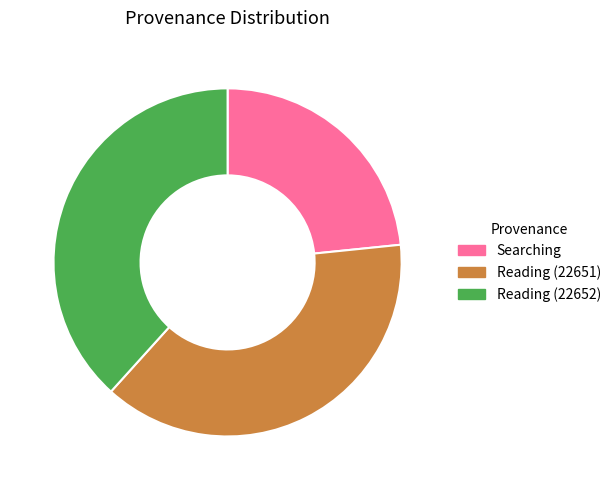

Which slice is the smallest?

Searching